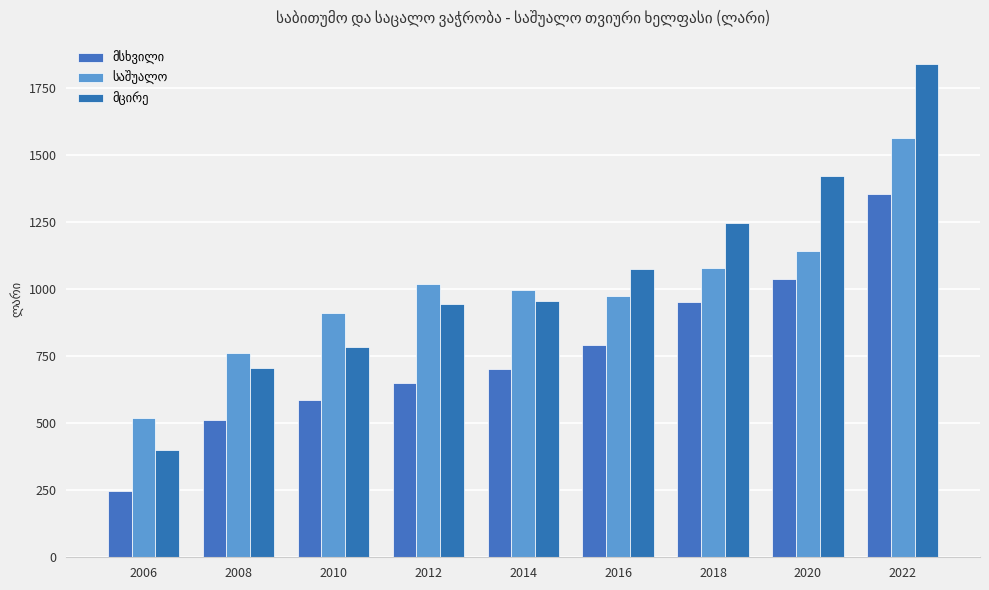

Reading left to right, transcribe all the data shown in this chart.

მსხვილი: 247.0	511.9	585.7	650.0	702.6	790.4	950.9	1036.5	1356.0
საშუალო: 520.1	763.3	910.0	1018.2	997.7	973.7	1078.8	1143.8	1564.5
მცირე: 401.6	706.0	785.4	945.9	955.1	1074.2	1247.3	1422.1	1839.1